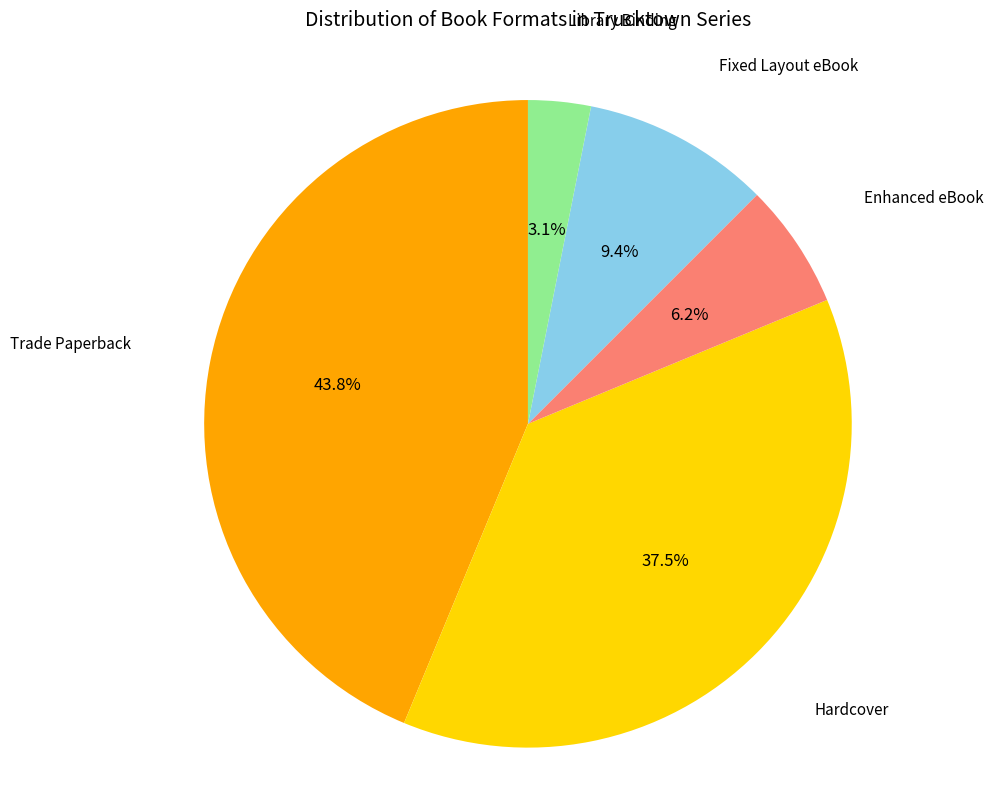

Is there any slice that represents more than half of the pie?

No